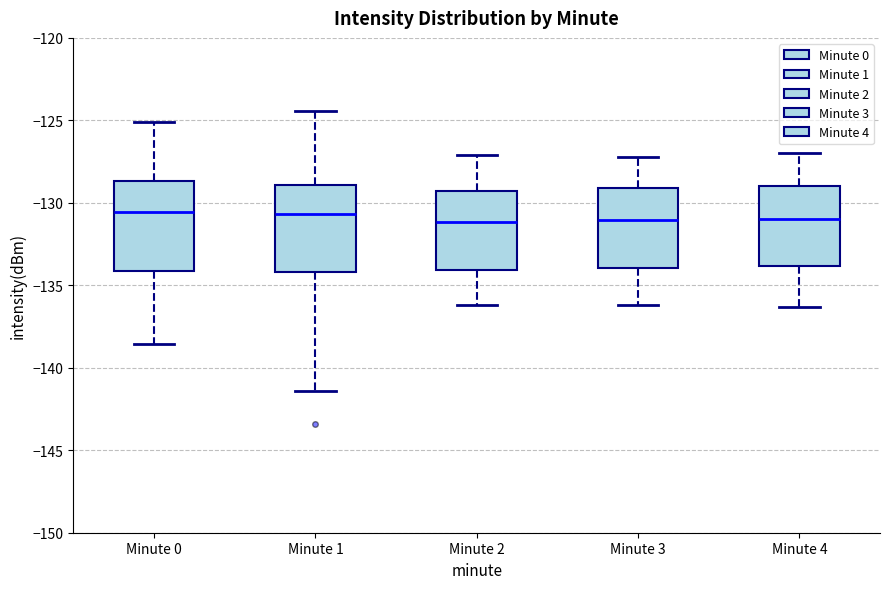

Reading left to right, transcribe this box plot: for each box, give where its median line is, the range the box spans, and where its two whiskers end, as read against the y-axis. The values are not printed on the chart, so give them approximately, as read against the axis.

Minute 0: median -130.5, box -134.0 to -128.5, whiskers -138.5 to -125.0
Minute 1: median -130.5, box -134.0 to -129.0, whiskers -141.5 to -124.5
Minute 2: median -131.0, box -134.0 to -129.5, whiskers -136.0 to -127.0
Minute 3: median -131.0, box -134.0 to -129.0, whiskers -136.0 to -127.0
Minute 4: median -131.0, box -134.0 to -129.0, whiskers -136.5 to -127.0